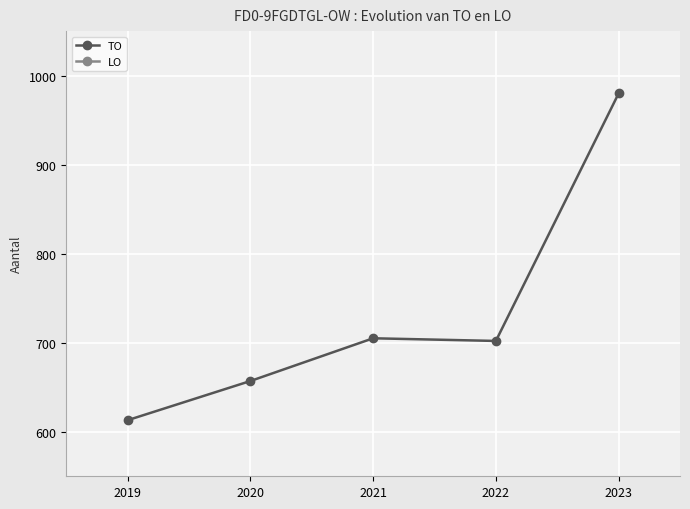

At which label does LO reach its minimum?

2019